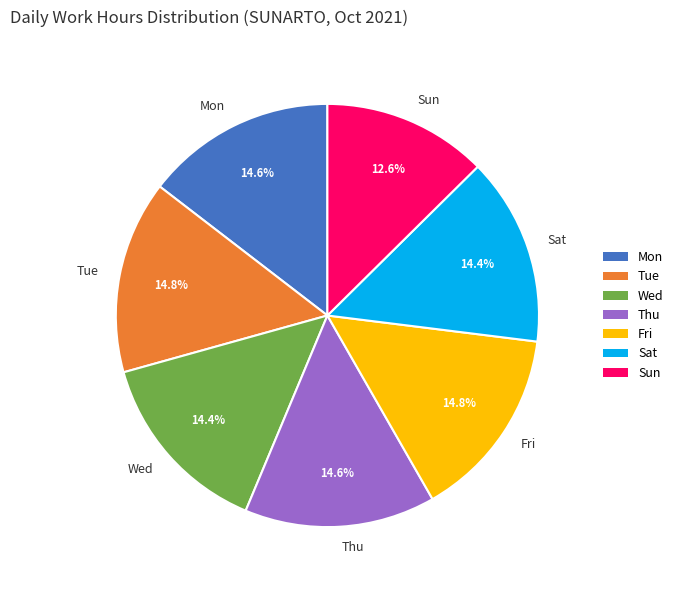

To the nearest percent, what is the average slice percentage?

14%